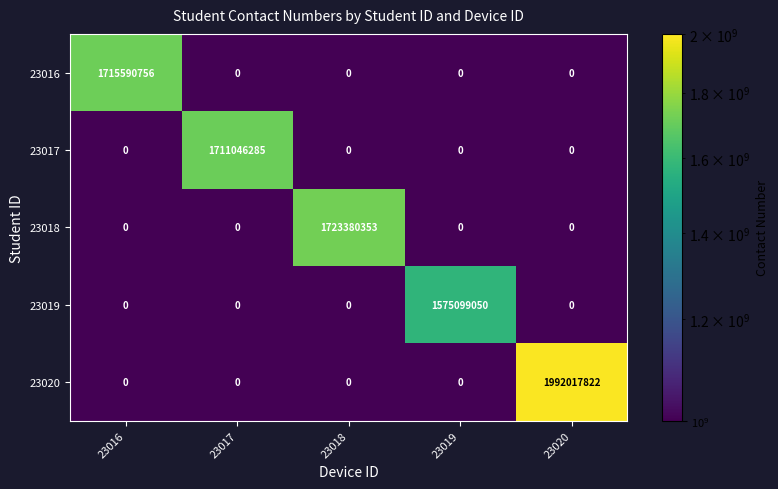

What is the total value across all series at 23016?

1715590756